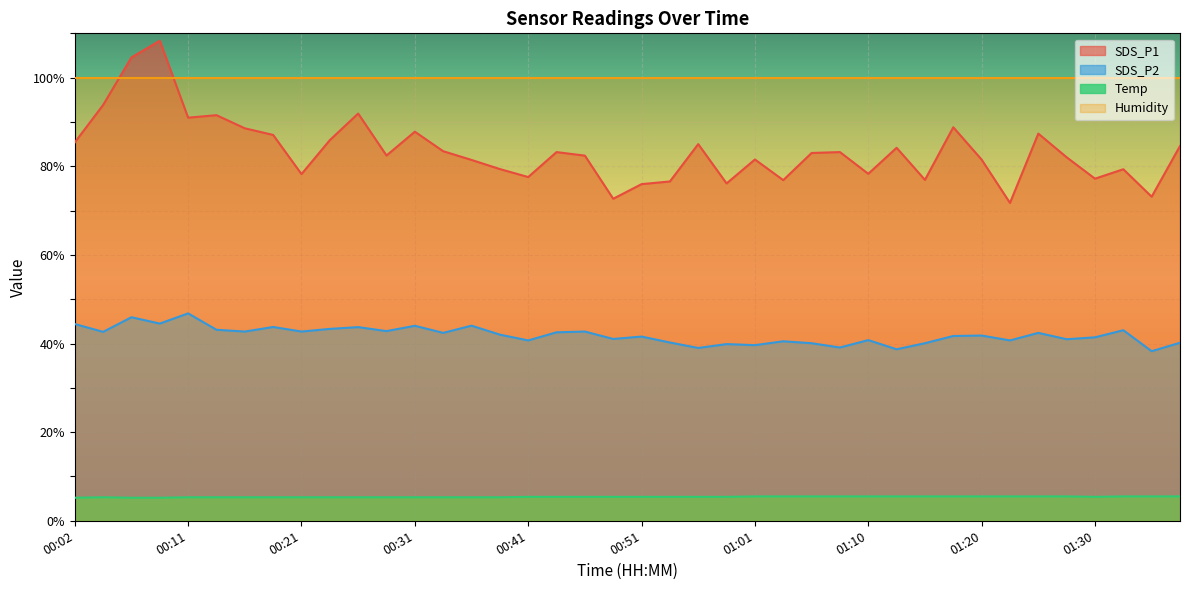

What is the label of the 25th point from the left?

01:01